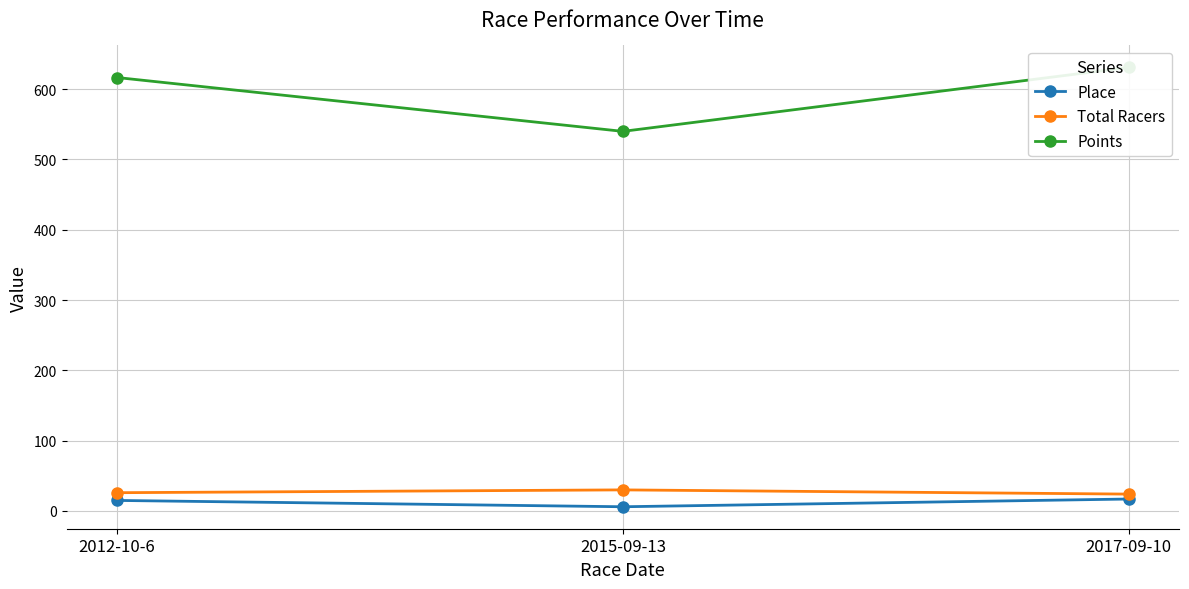

Does the chart have visible grid lines?

Yes